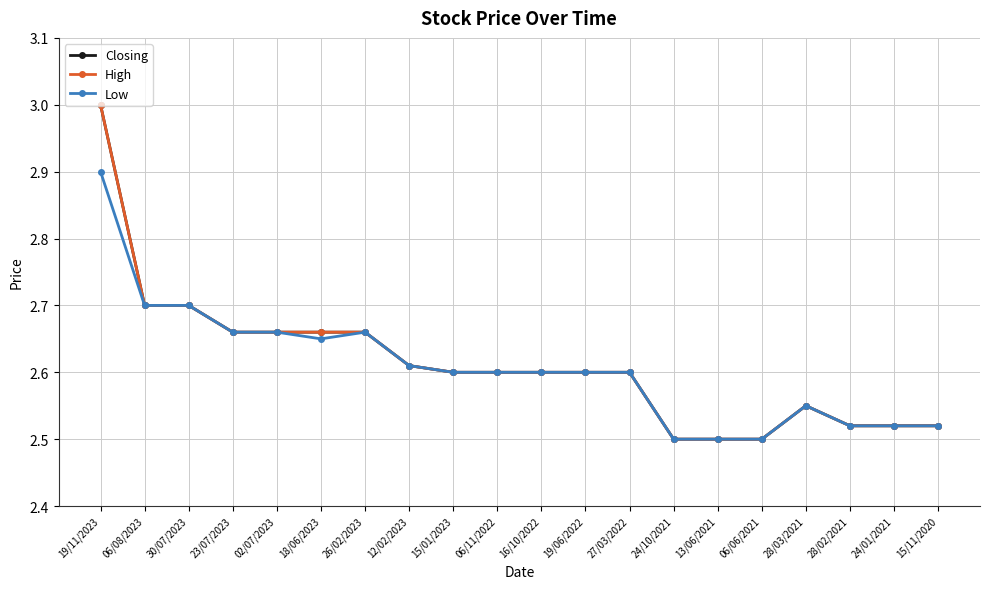

Where is High nearest to the value 2?

24/10/2021